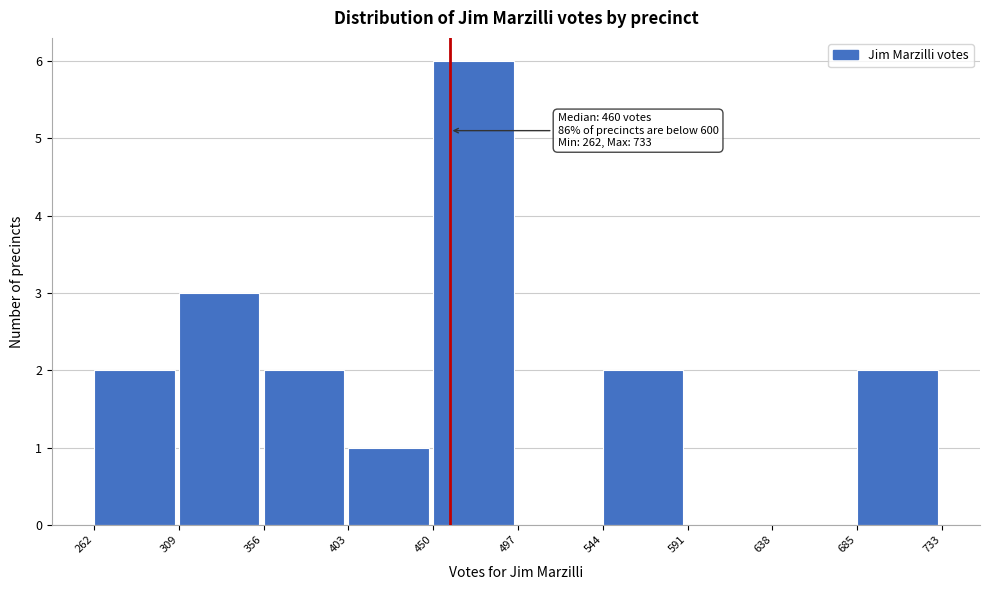

Over which range of the x-axis is the bar tallest?

450 to 497